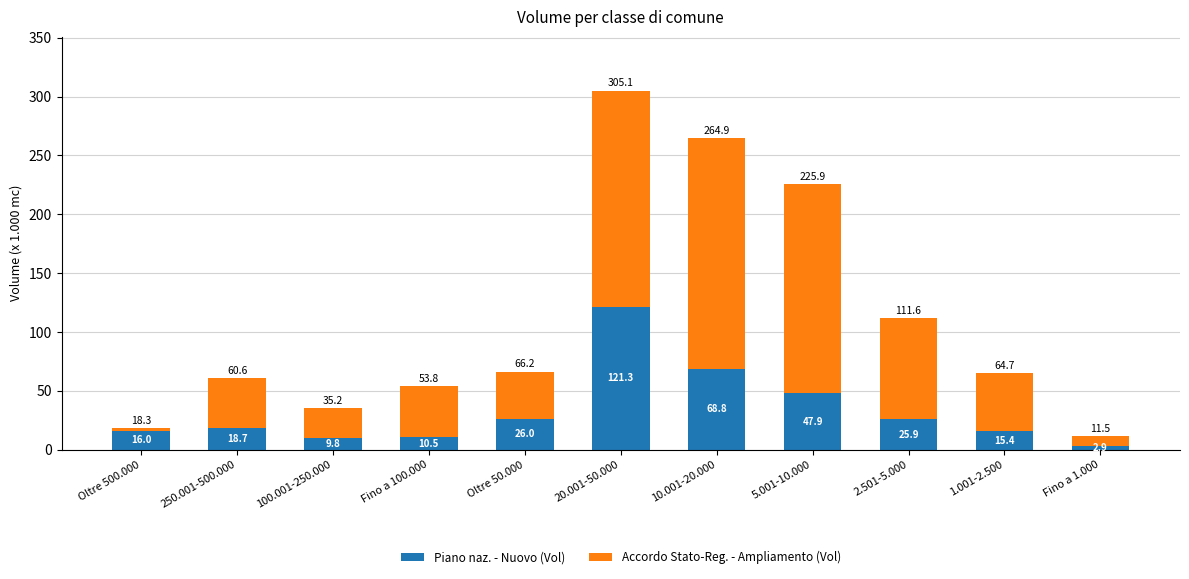

What is the value of the Piano naz. - Nuovo (Vol) bar at the 4th from the left?

10533